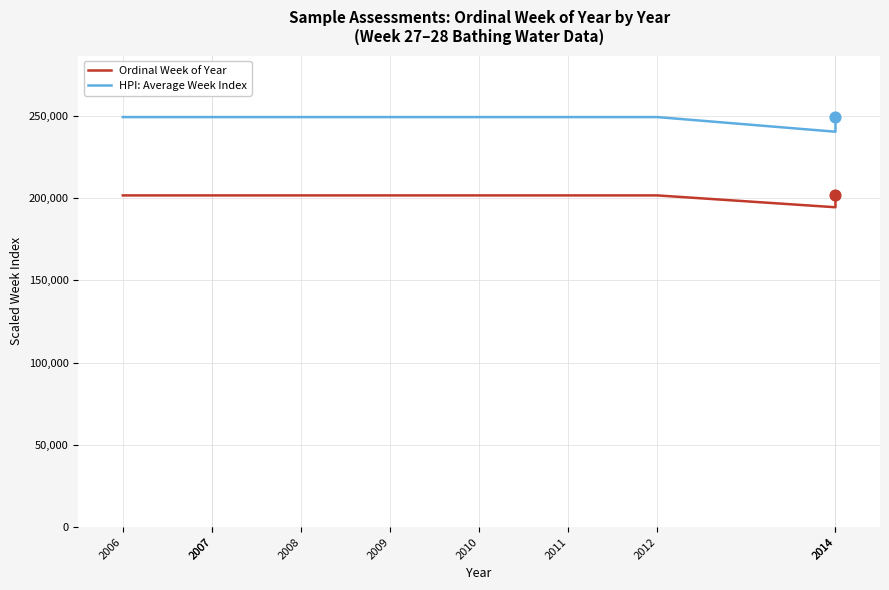

At which category is the sum across all series the highest?

2006